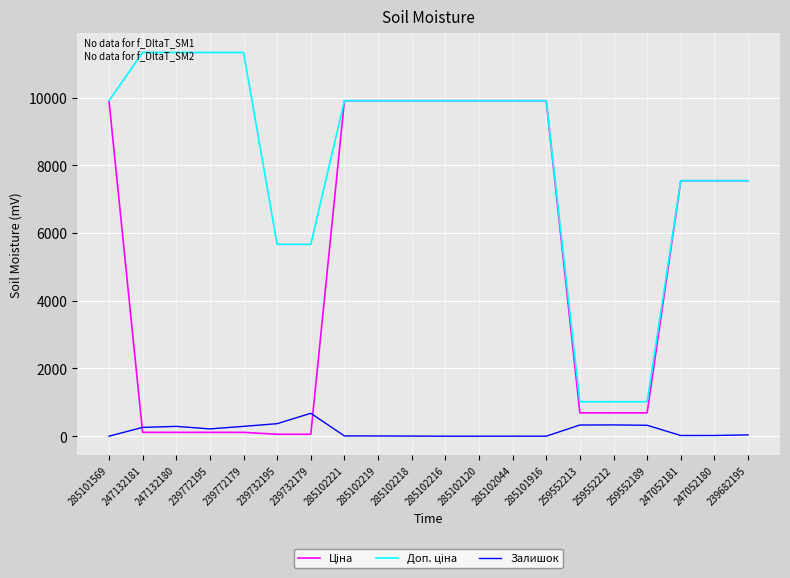

At how many categories does at least one series exceed 6274?

15